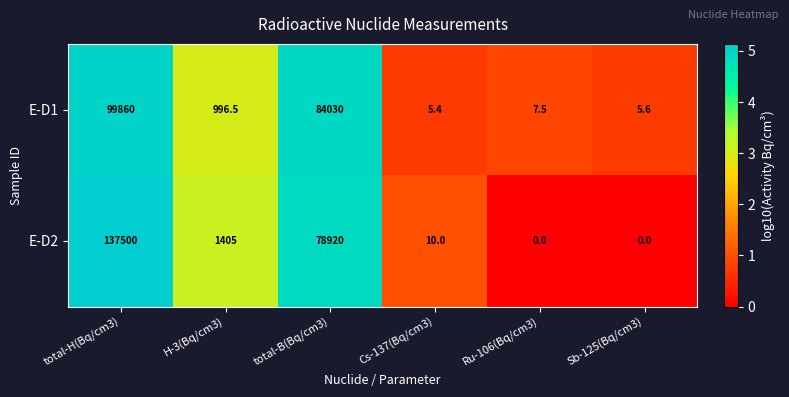

Reading right to left, what are all the values shown in this chart?

E-D1: 5.6	7.5	5.4	84030.0	996.5	99860.0
E-D2: 0.0	0.0	10.0	78920.0	1405.0	137500.0